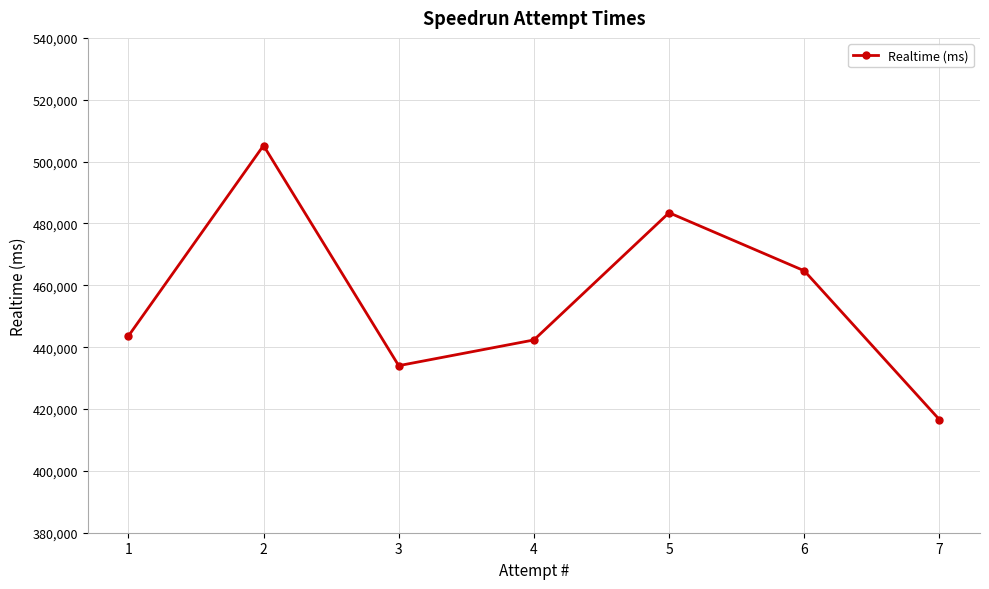

How many points are higher than both their immediate neighbors (excluding endpoints)?

2